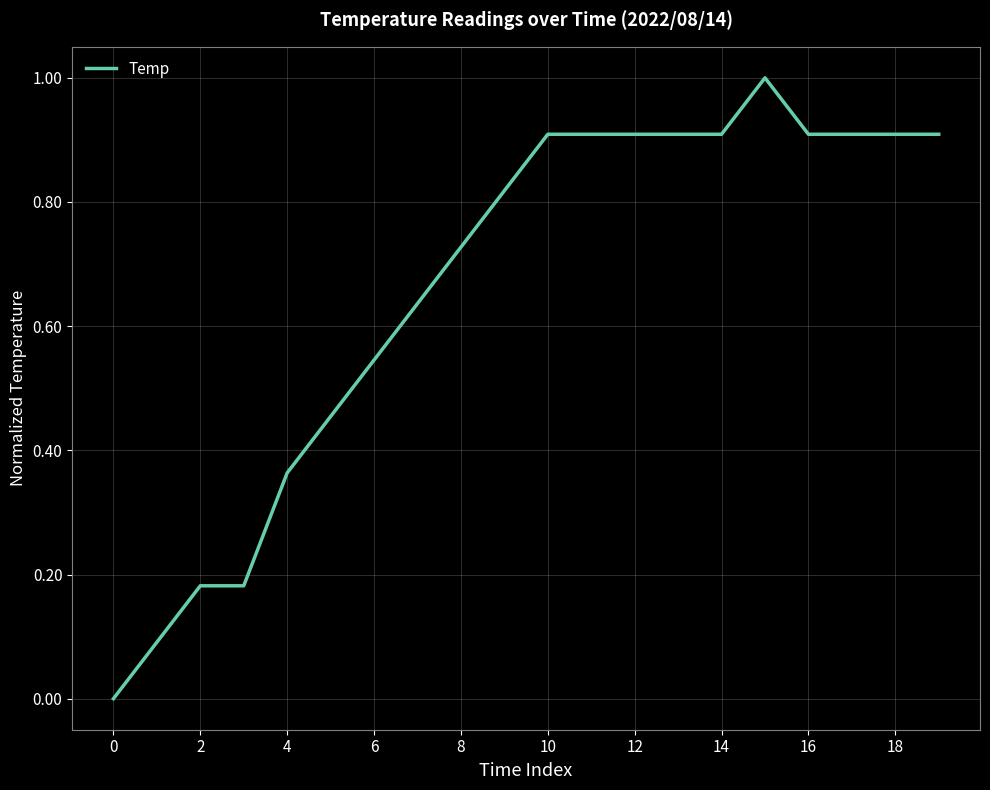

What is the difference between the maximum and minimum values?

1.0